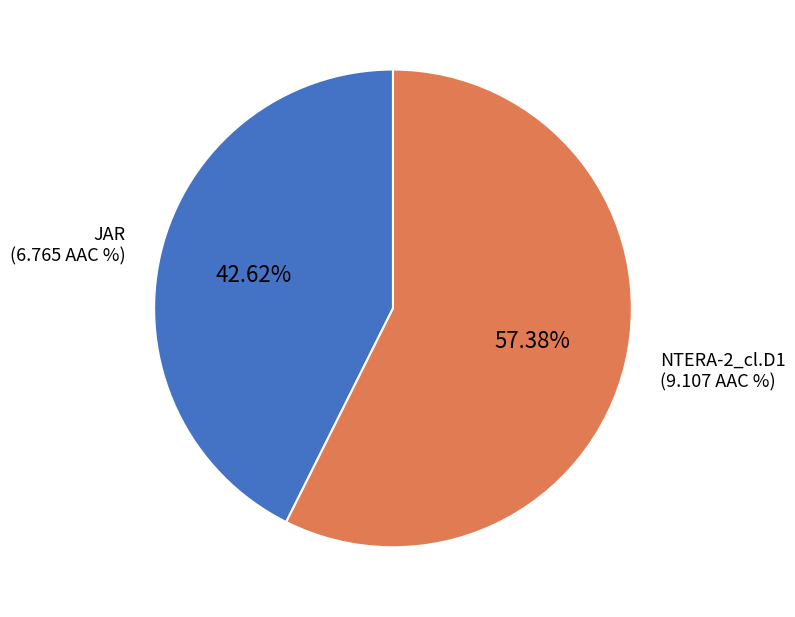

Rank the categories by value from highest to lowest.

NTERA-2_cl.D1, JAR